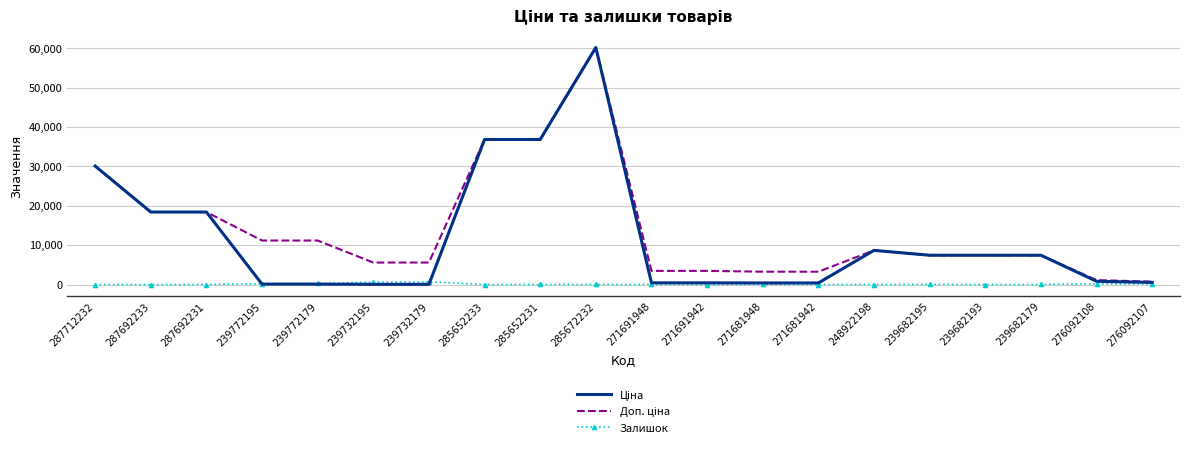

The Залишок series shows 22.0 at 271691948. True or false?

True